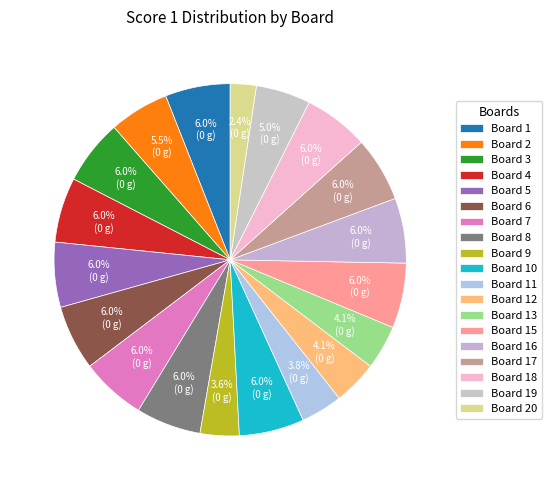

To the nearest percent, what is the difference between the largest and smallest slice percentages?

4%